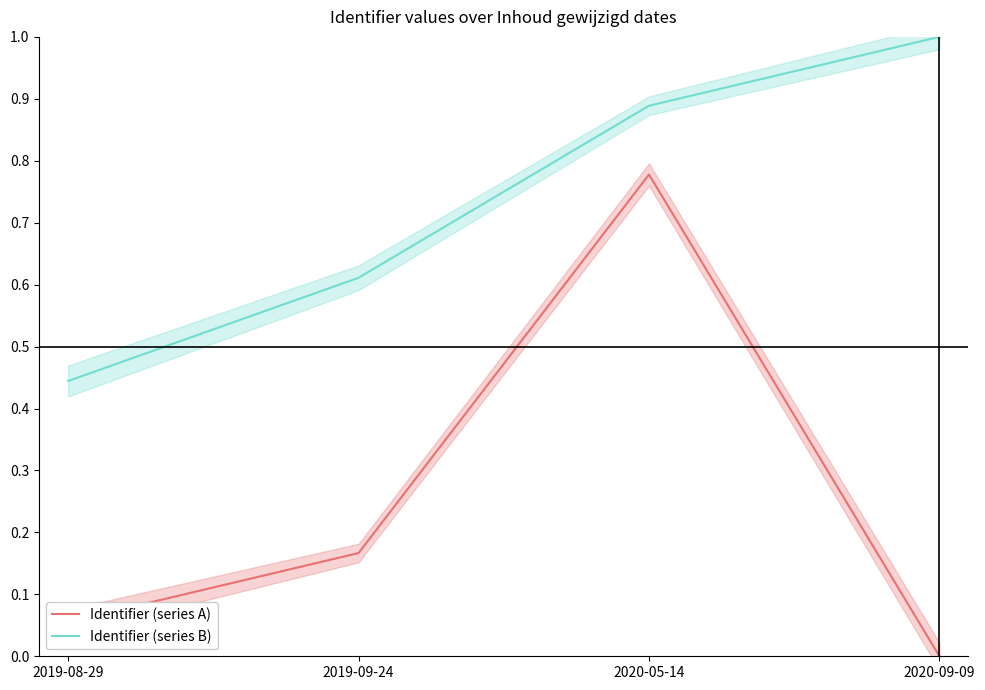

List the series in order of their overall mean, lowest first.

Identifier (series A), Identifier (series B)